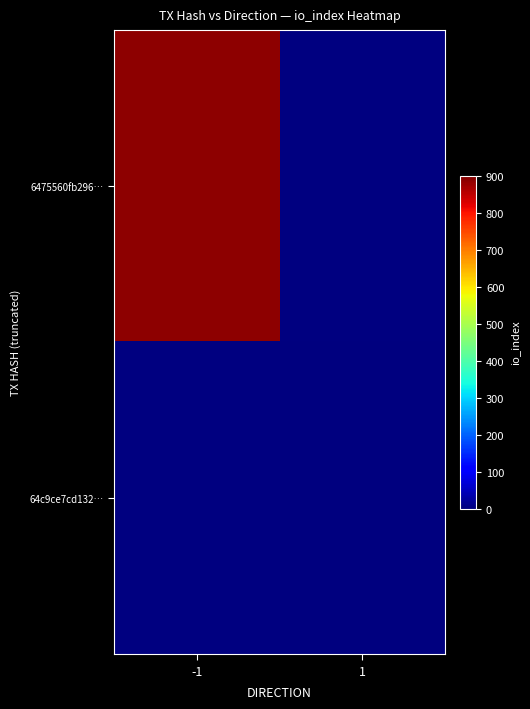

Which category has the lowest value in the 64c9ce7cd132… series?

-1